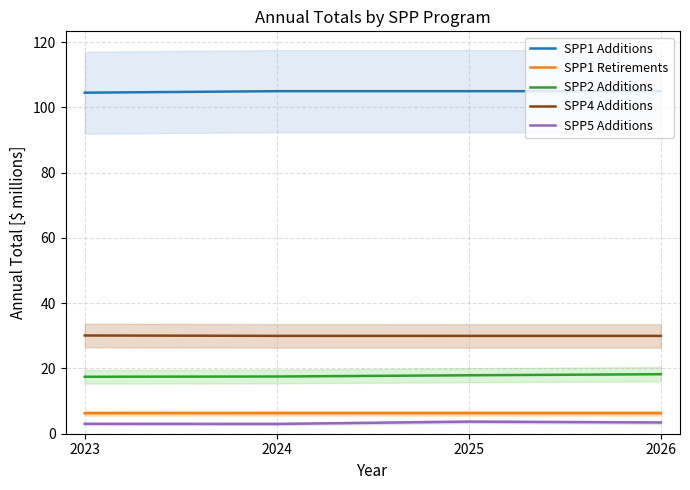

True or false: SPP1 Retirements has more than 2 interior local peaks.

False